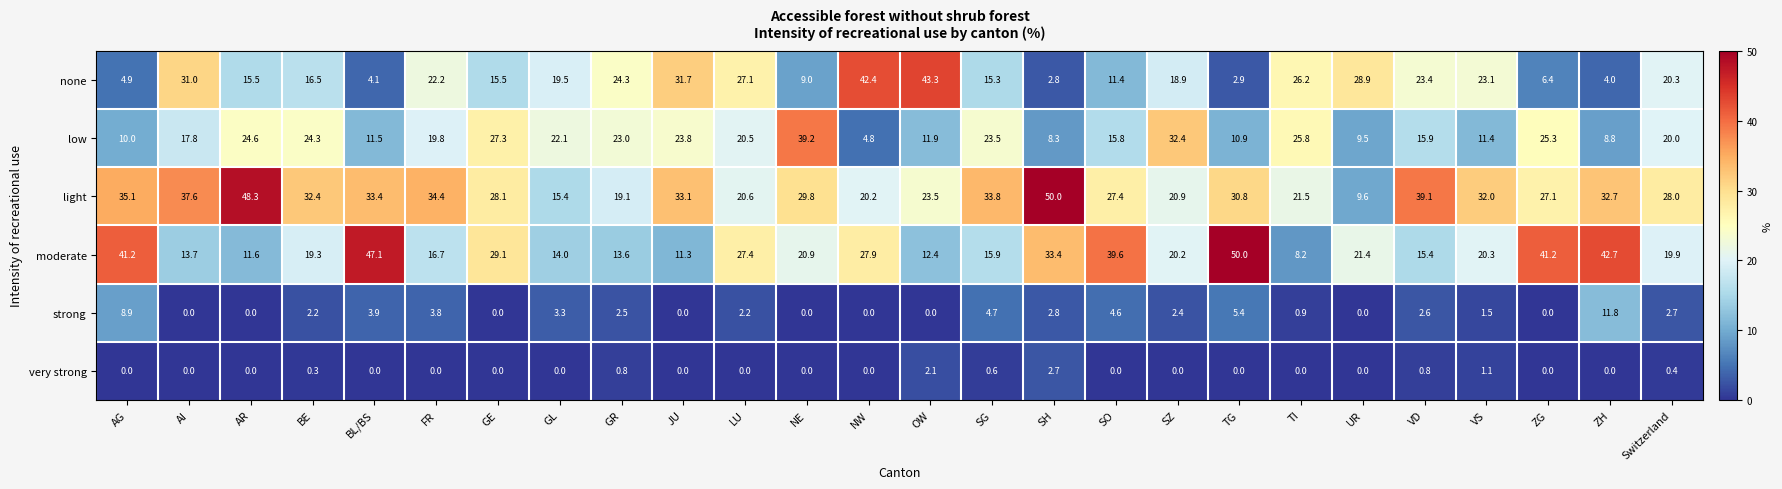

At SG, list the series in order from largest to smallest.

light, low, moderate, none, strong, very strong